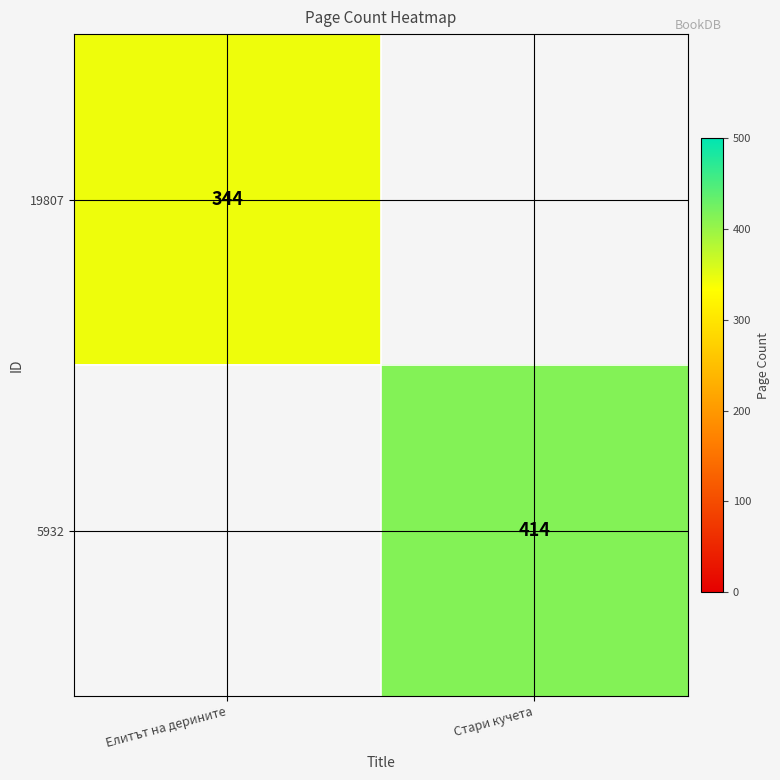

Is it true that 19807 equals 344 at Елитът на дерините?

True